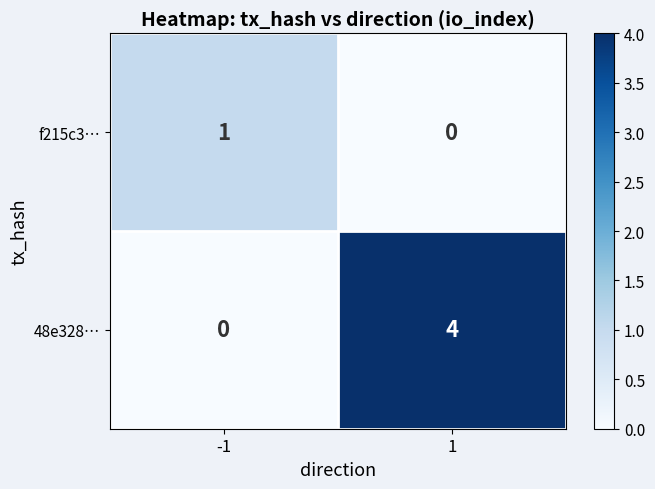

Which series changed the most between -1 and 1?

48e328…